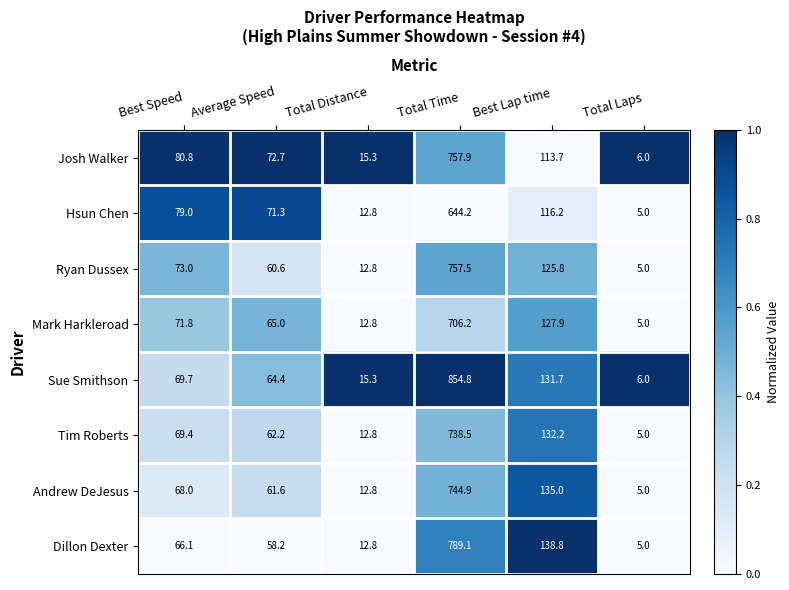

What is the total value across all series at Average Speed?

516.0